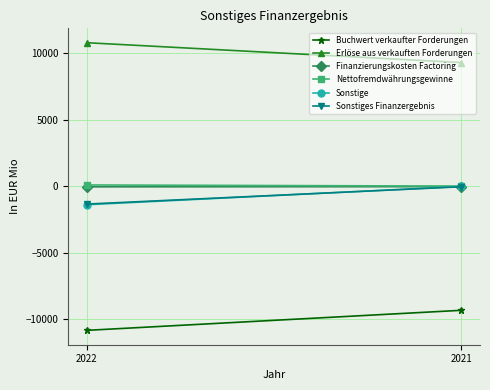

What is the spread (max minus min) of values at 2022?

21668